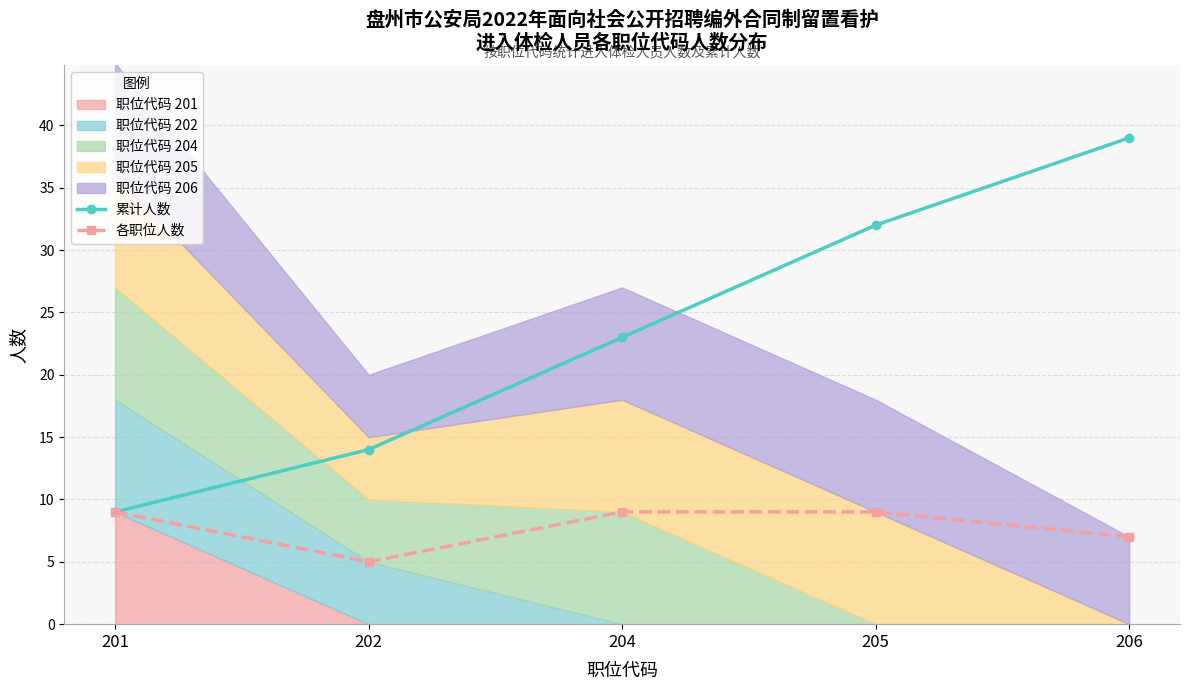

The 累计人数 series shows 52 at 206. True or false?

False